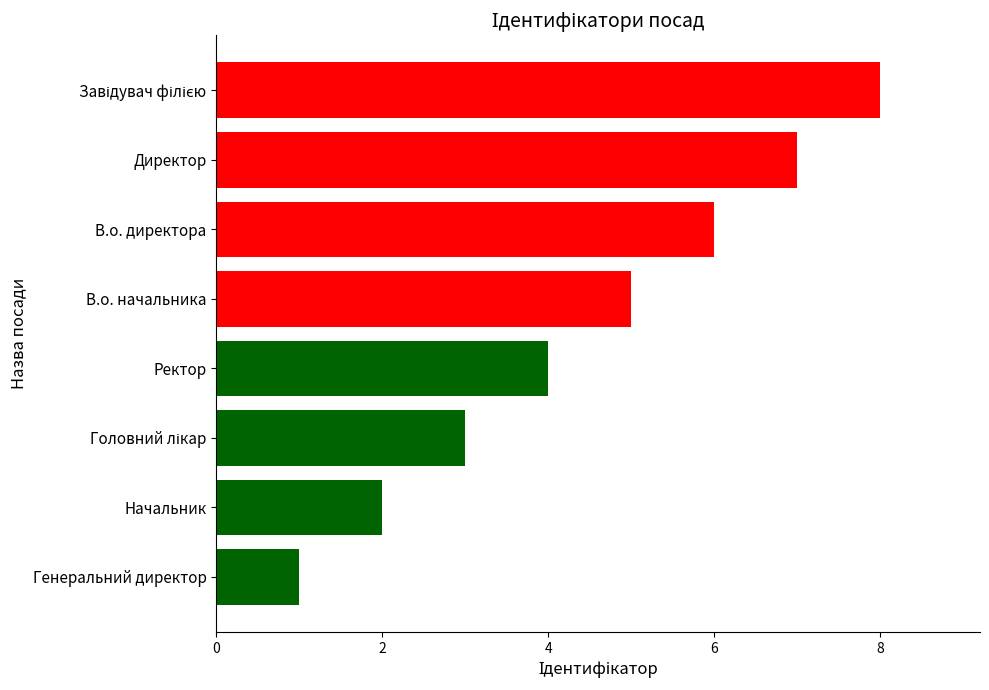

At which category does the chart reach its minimum across all series?

Генеральний директор